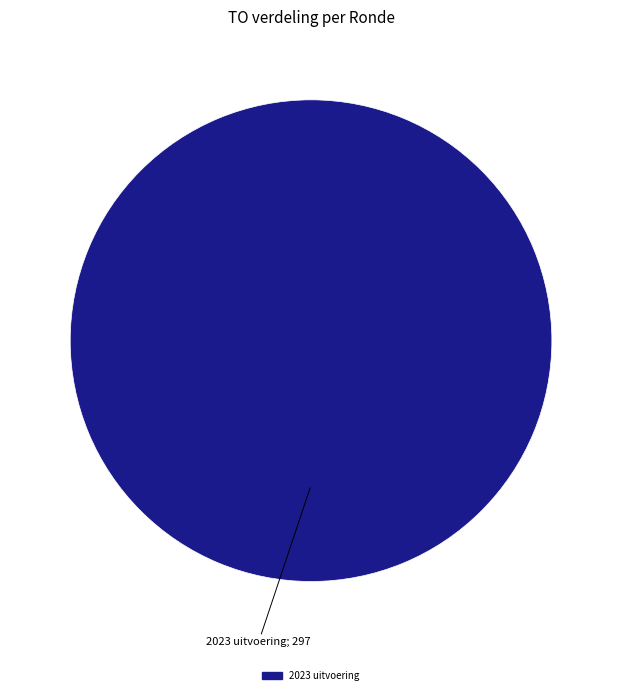

How many slices are in this pie chart?

1